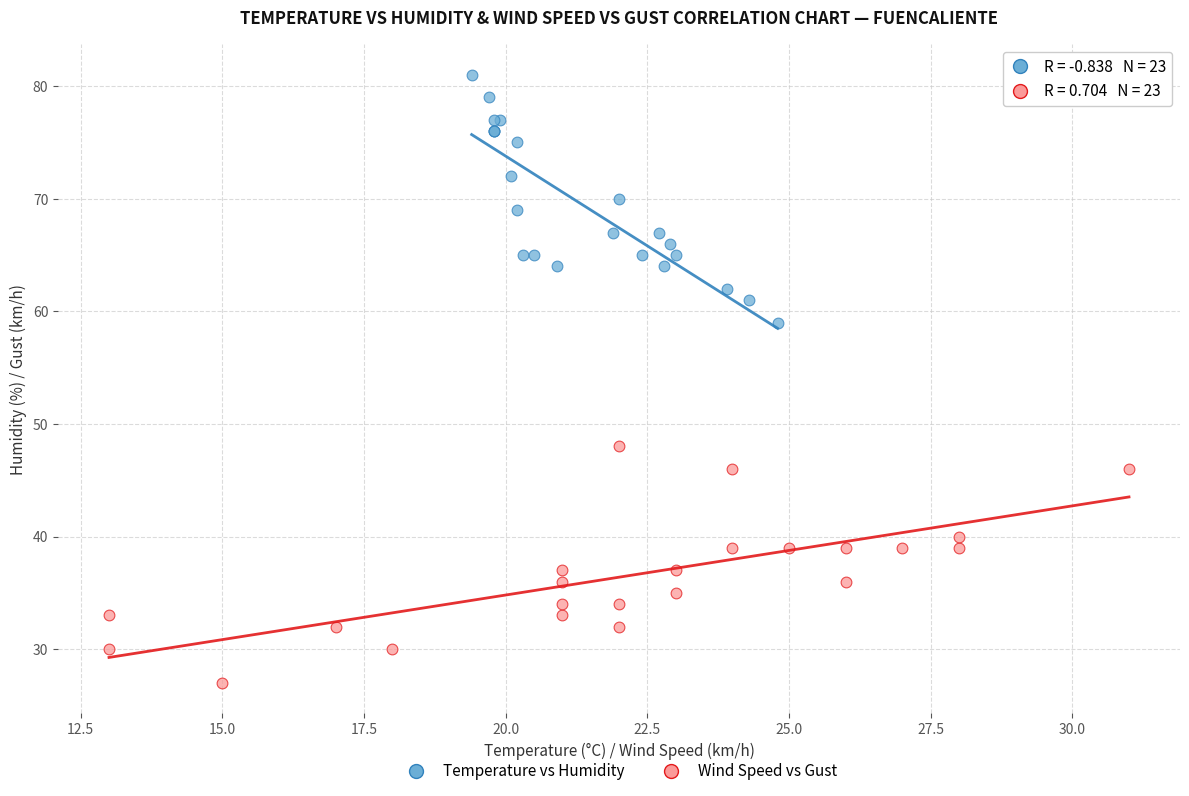

Which series reaches the minimum Y coordinate?

Wind Speed vs Gust